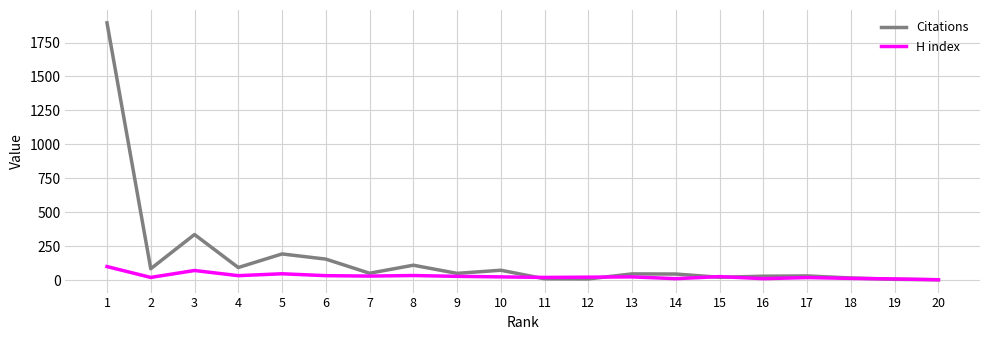

What is the difference between the Citations values at 9 and 19?

44